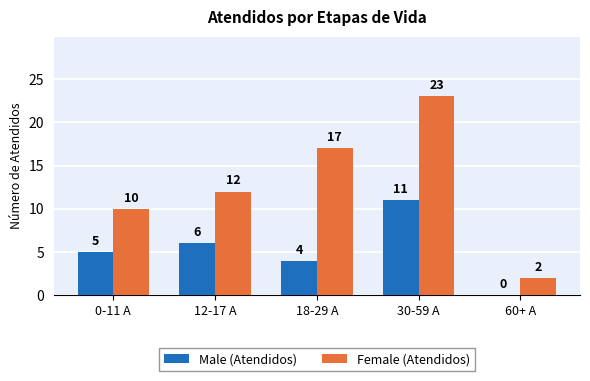

True or false: Female (Atendidos) has a value of 9 at 18-29 A.

False